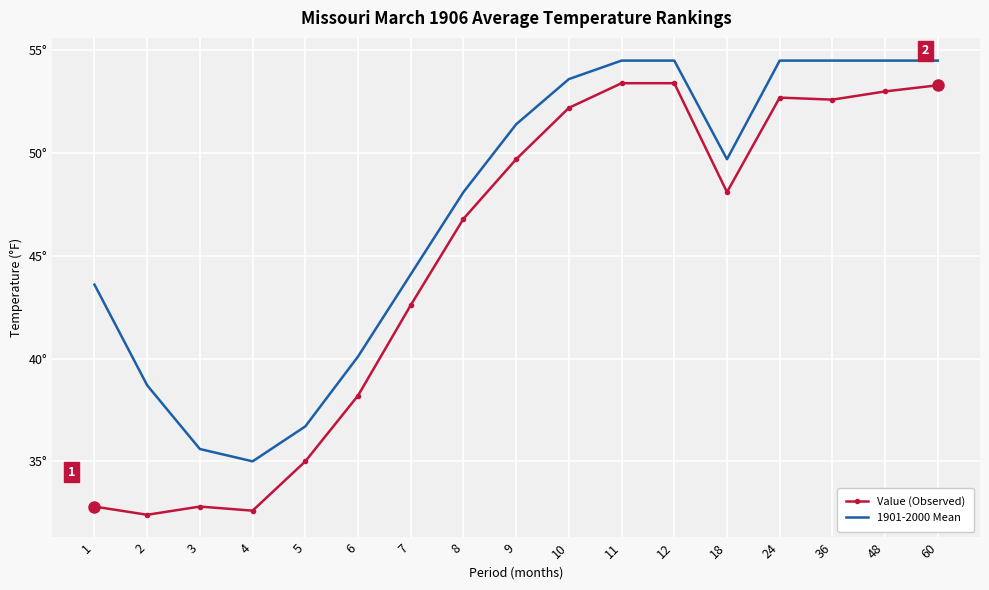

What are all the series names shown in the legend?

Value (Observed), 1901-2000 Mean